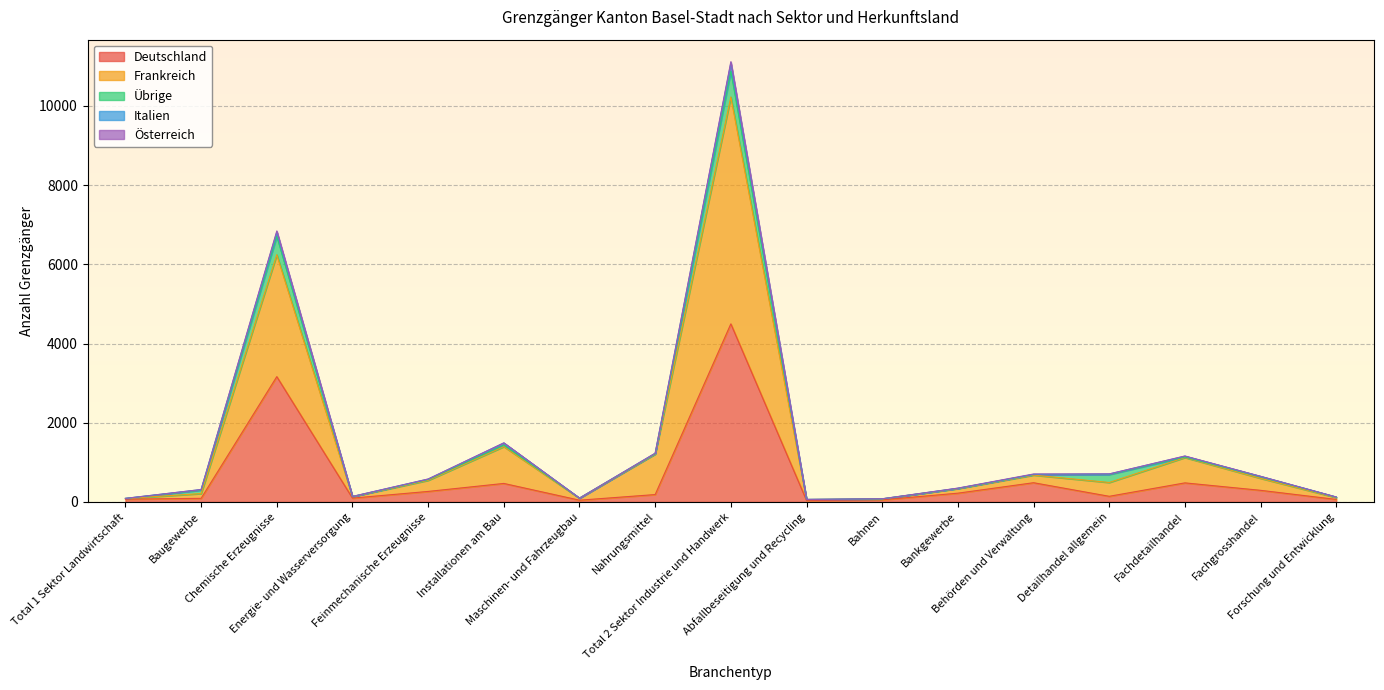

What is the highest value of the Deutschland series?

4497